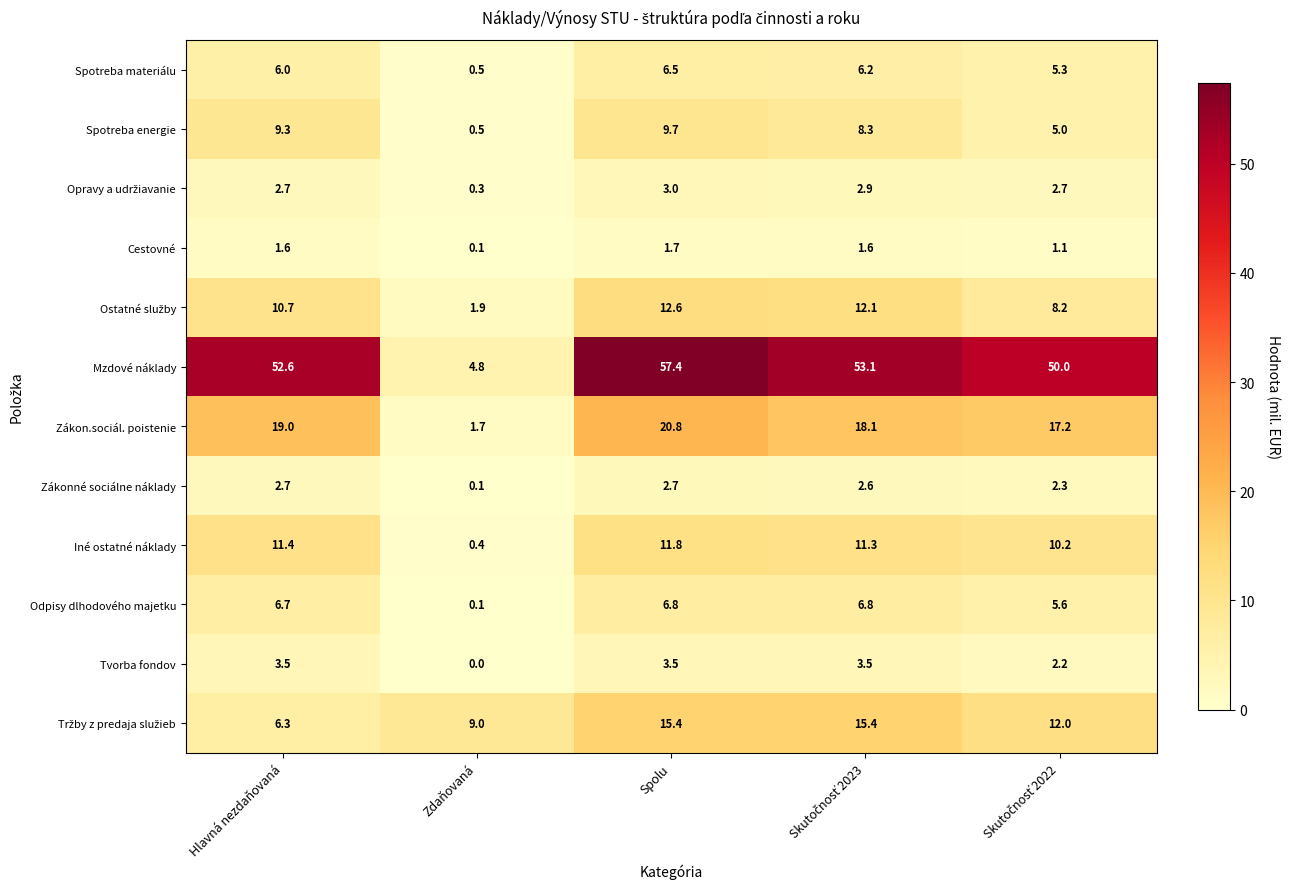

At how many categories does at least one series exceed 13?

4